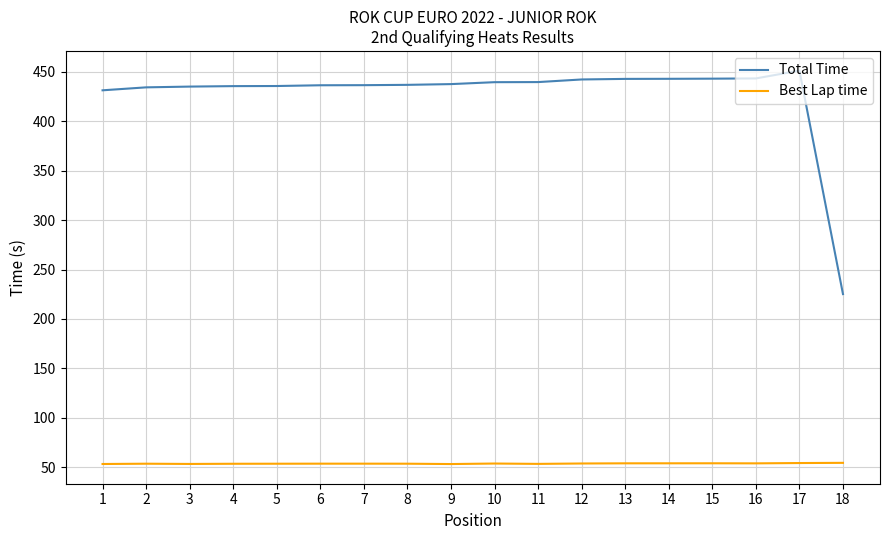

At how many categories does at least one series exceed 140?

18